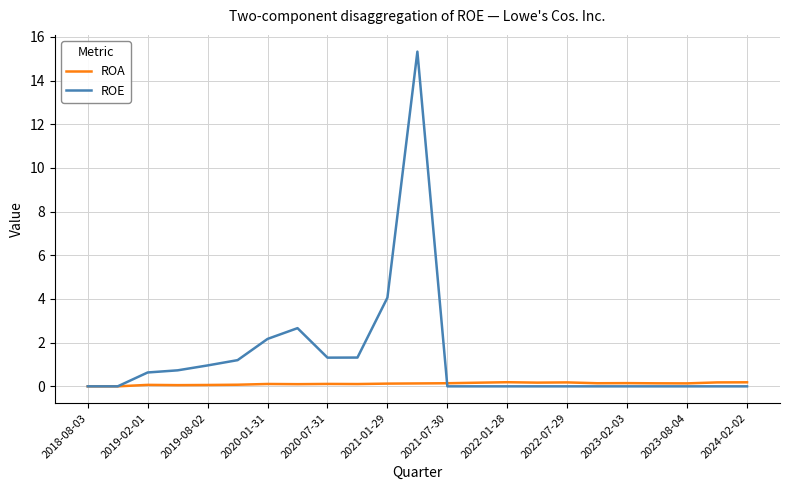

Which series has the largest total across all categories?

ROE